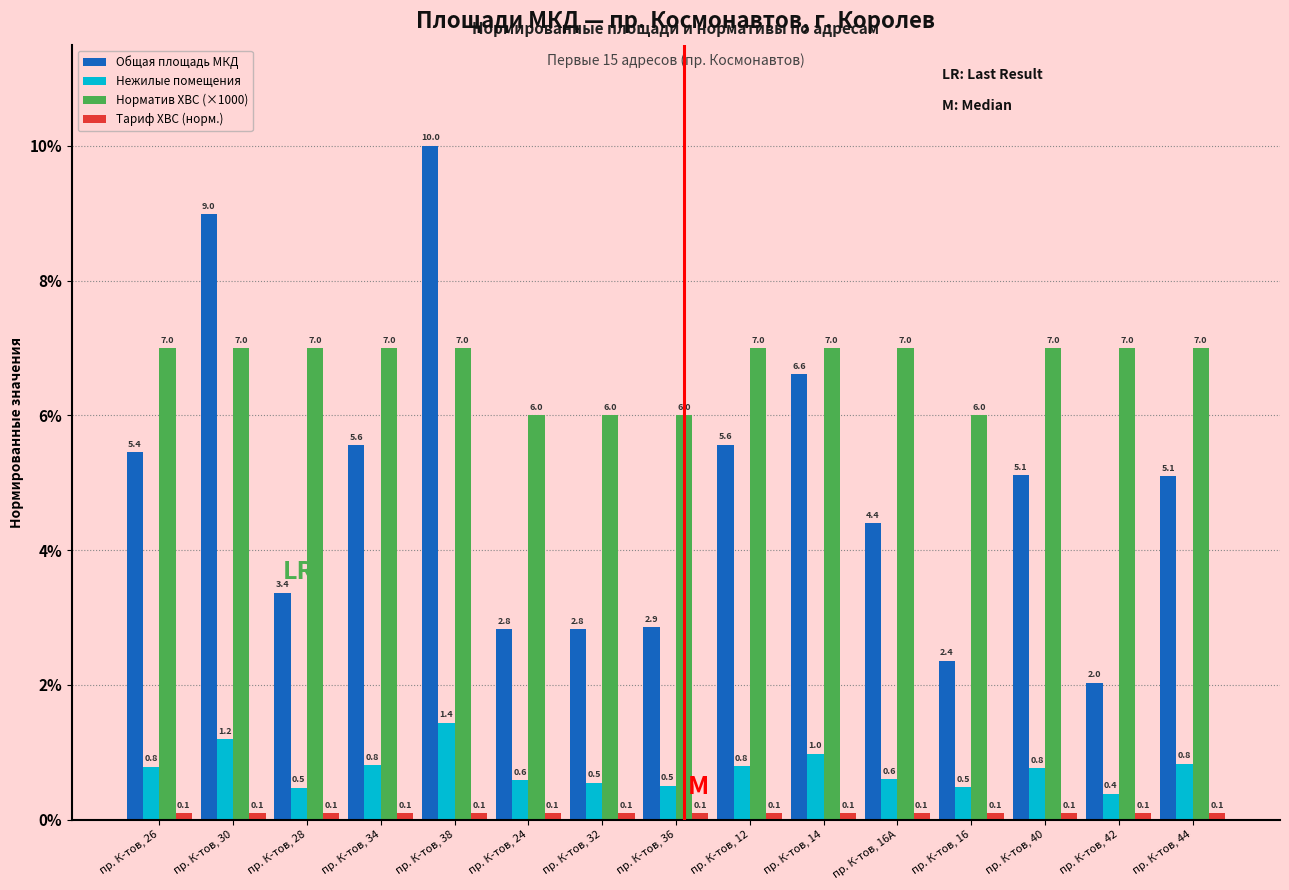

True or false: Норматив ХВС (×1000) has a value of 1.6 at пр. К-тов, 26.

False